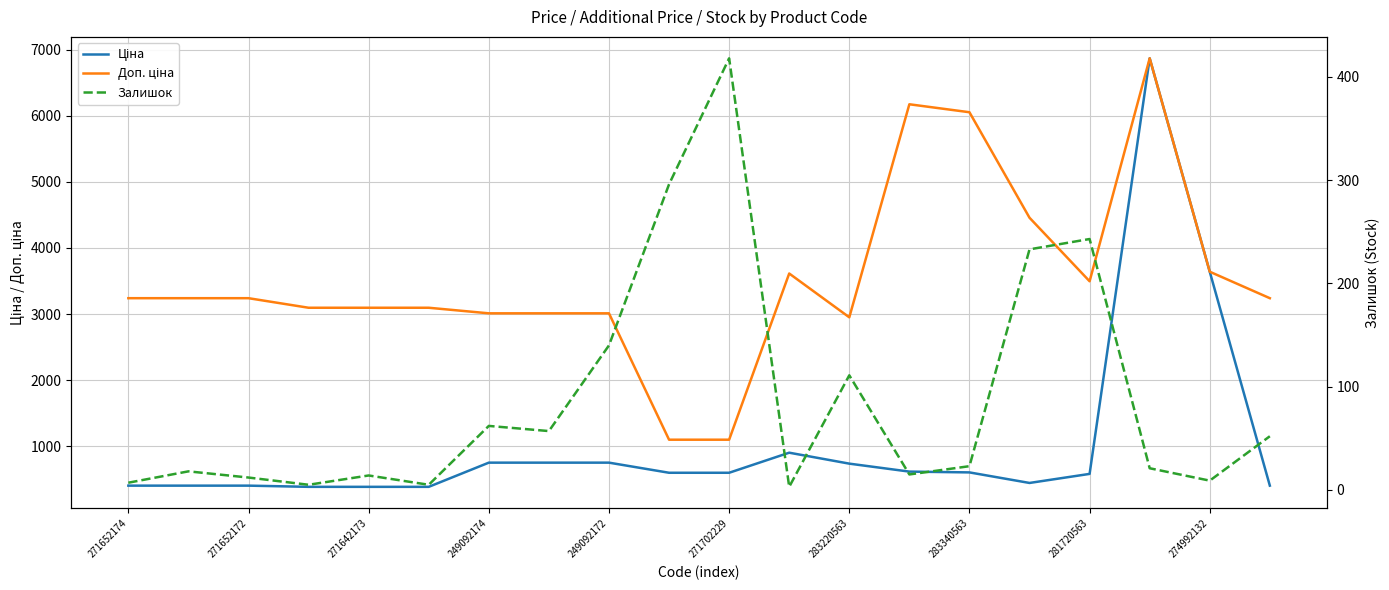

The value of Доп. ціна at 271702229 is 1100.0. True or false?

True